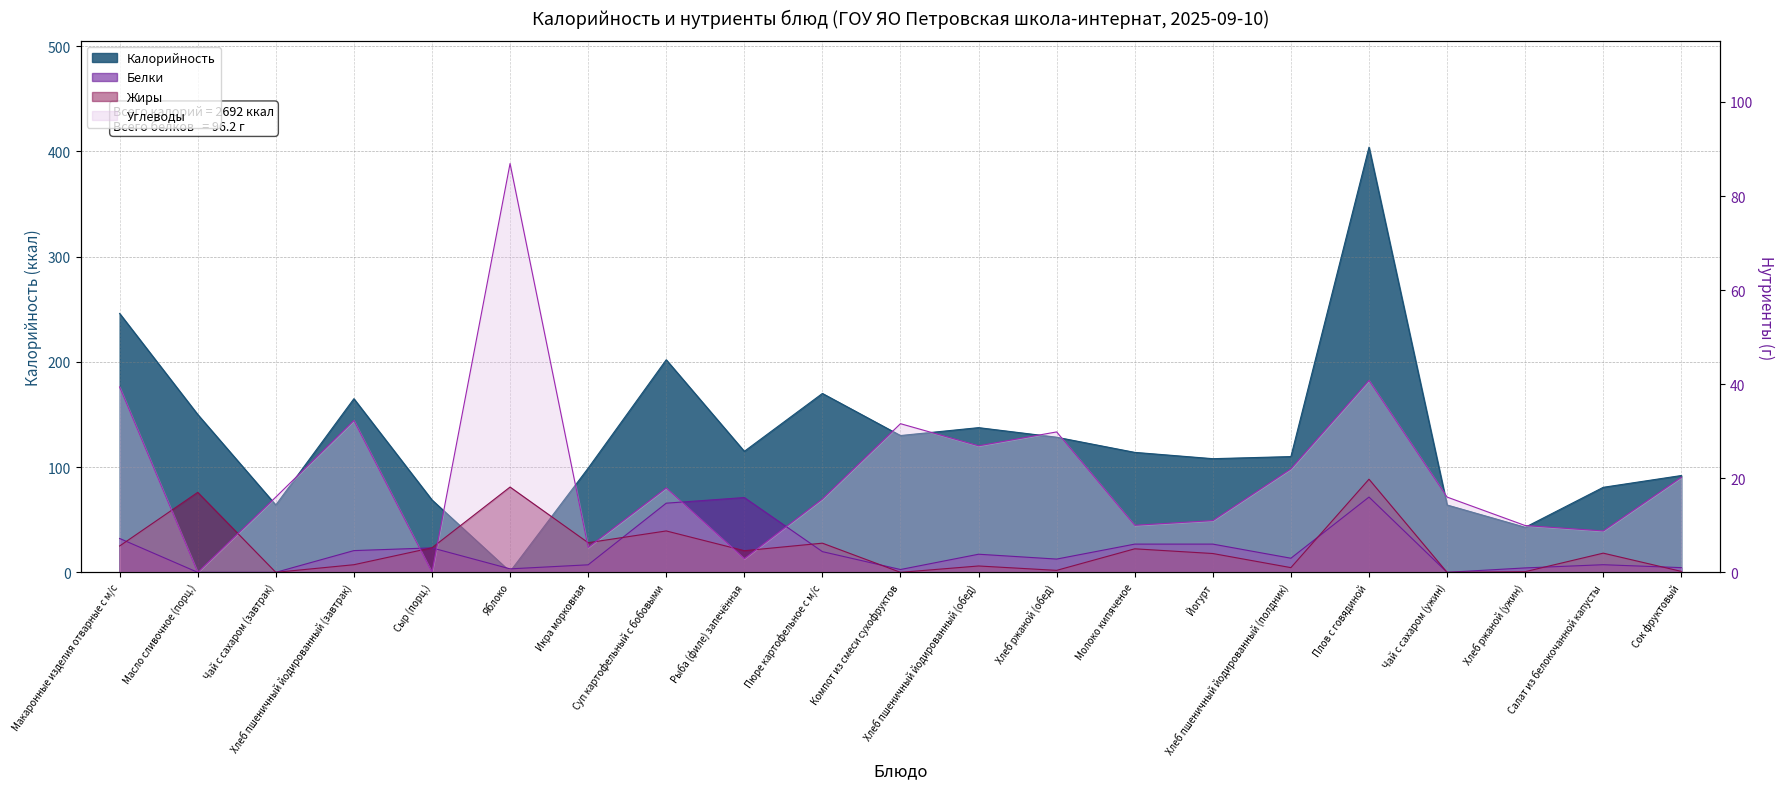

Reading left to right, extract all data points from this chart.

Калорийность: Макаронные изделия отварные с м/с=246.0	Масло сливочное (порц.)=150.0	Чай с сахаром (завтрак)=64.0	Хлеб пшеничный йодированный (завтрак)=165.0	Сыр (порц.)=68.8	Яблоко=0.7	Икра морковная=99.0	Суп картофельный с бобовыми=202.0	Рыба (филе) запечённая=115.0	Пюре картофельное с м/с=170.0	Компот из смеси сухофруктов=130.0	Хлеб пшеничный йодированный (обед)=137.5	Хлеб ржаной (обед)=128.4	Молоко кипяченое=114.0	Йогурт=108.0	Хлеб пшеничный йодированный (полдник)=110.0	Плов с говядиной=404.0	Чай с сахаром (ужин)=64.0	Хлеб ржаной (ужин)=42.8	Салат из белокочанной капусты=80.8	Сок фруктовый=92.0
Белки: Макаронные изделия отварные с м/с=7.2	Масло сливочное (порц.)=0.0	Чай с сахаром (завтрак)=0.0	Хлеб пшеничный йодированный (завтрак)=4.6	Сыр (порц.)=5.2	Яблоко=0.7	Икра морковная=1.6	Суп картофельный с бобовыми=14.7	Рыба (филе) запечённая=15.9	Пюре картофельное с м/с=4.4	Компот из смеси сухофруктов=0.6	Хлеб пшеничный йодированный (обед)=3.9	Хлеб ржаной (обед)=2.8	Молоко кипяченое=6.0	Йогурт=6.0	Хлеб пшеничный йодированный (полдник)=3.0	Плов с говядиной=16.0	Чай с сахаром (ужин)=0.0	Хлеб ржаной (ужин)=0.9	Салат из белокочанной капусты=1.6	Сок фруктовый=1.0
Жиры: Макаронные изделия отварные с м/с=5.6	Масло сливочное (порц.)=17.0	Чай с сахаром (завтрак)=0.0	Хлеб пшеничный йодированный (завтрак)=1.6	Сыр (порц.)=5.2	Яблоко=18.1	Икра морковная=6.3	Суп картофельный с бобовыми=8.8	Рыба (филе) запечённая=4.6	Пюре картофельное с м/с=6.2	Компот из смеси сухофруктов=0.0	Хлеб пшеничный йодированный (обед)=1.4	Хлеб ржаной (обед)=0.4	Молоко кипяченое=5.0	Йогурт=4.0	Хлеб пшеничный йодированный (полдник)=1.0	Плов с говядиной=19.8	Чай с сахаром (ужин)=0.0	Хлеб ржаной (ужин)=0.1	Салат из белокочанной капусты=4.1	Сок фруктовый=0.2
Углеводы: Макаронные изделия отварные с м/с=39.4	Масло сливочное (порц.)=0.0	Чай с сахаром (завтрак)=16.0	Хлеб пшеничный йодированный (завтрак)=32.3	Сыр (порц.)=0.0	Яблоко=86.9	Икра морковная=5.3	Суп картофельный с бобовыми=17.9	Рыба (филе) запечённая=2.9	Пюре картофельное с м/с=15.6	Компот из смеси сухофруктов=31.6	Хлеб пшеничный йодированный (обед)=26.9	Хлеб ржаной (обед)=29.9	Молоко кипяченое=10.0	Йогурт=11.0	Хлеб пшеничный йодированный (полдник)=22.0	Плов с говядиной=40.8	Чай с сахаром (ужин)=16.0	Хлеб ржаной (ужин)=9.9	Салат из белокочанной капусты=8.8	Сок фруктовый=20.2